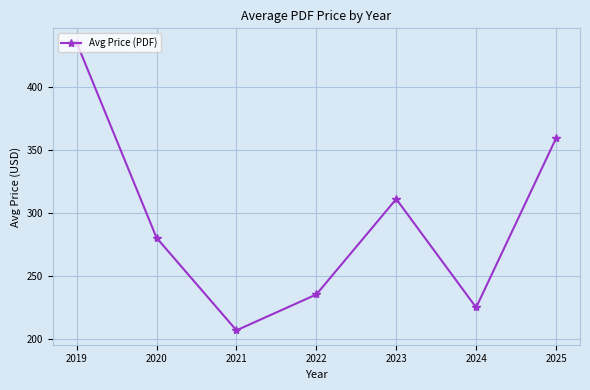

Rank the categories by value from lowest to highest.

2021, 2024, 2022, 2020, 2023, 2025, 2019